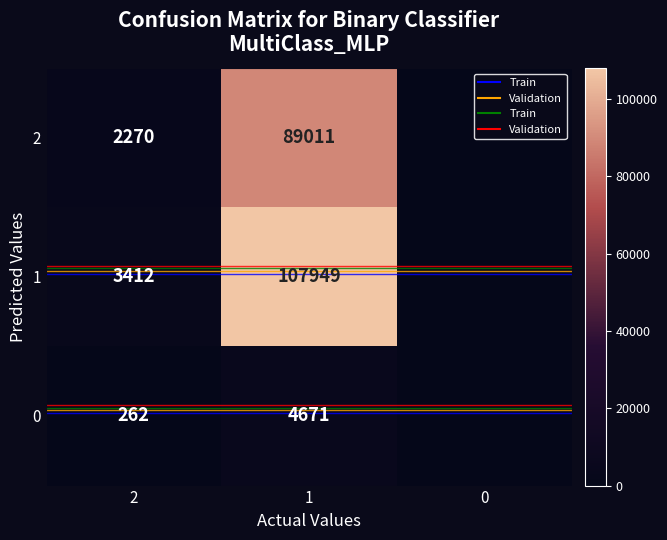

What is the total value across all series at 1?

201631